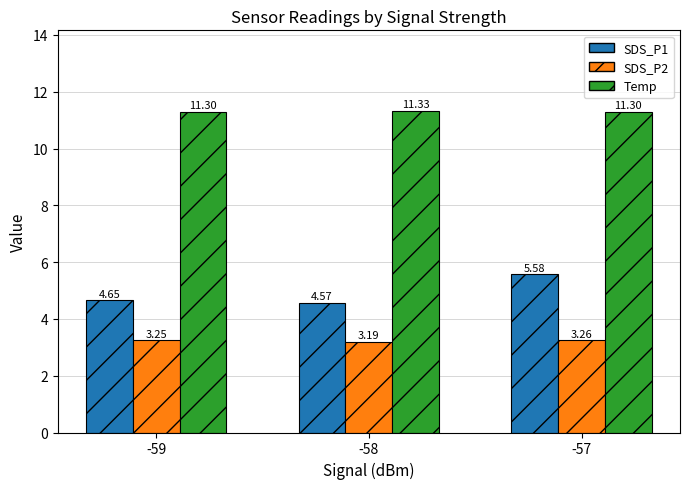

Rank the categories by SDS_P1 value from highest to lowest.

-57, -59, -58